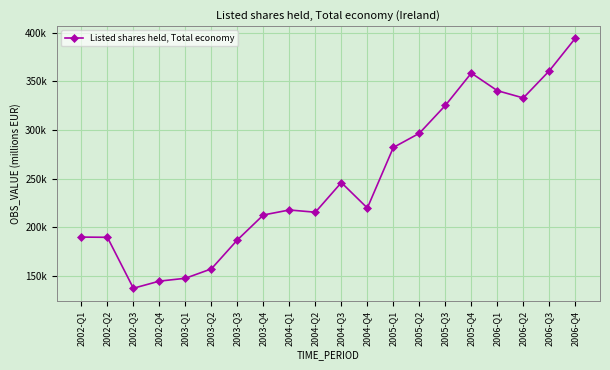

Reading left to right, extract all data points from this chart.

189860	189634	137218	144536	147468	157152	186912	212610	217748	215443	245952	219788	282084	296677	325319	358624	340547	333038	360965	394474